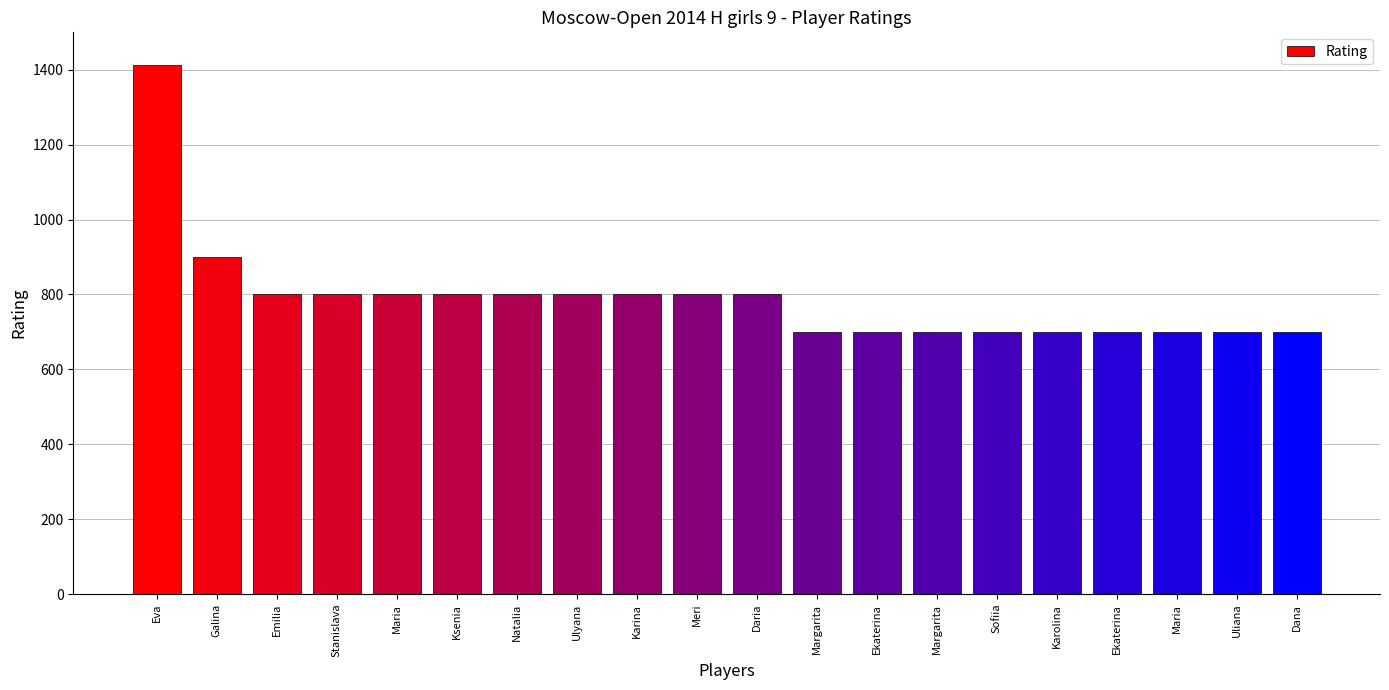

Where is the data nearest to the value 1056?

Galina